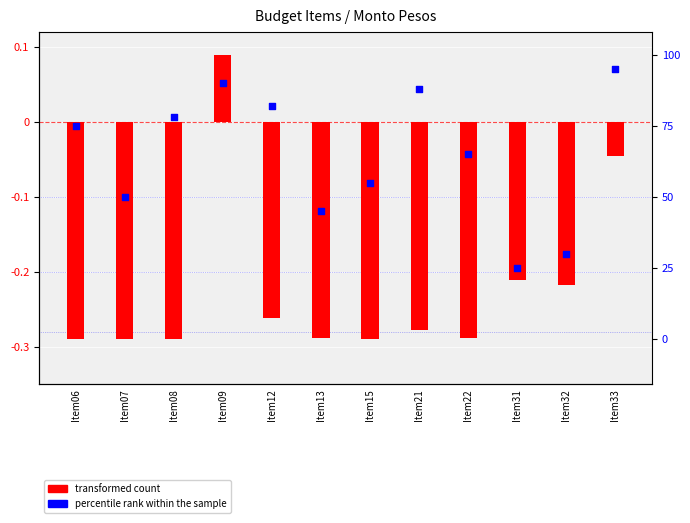

Which series contains the highest Y value?

transformed count